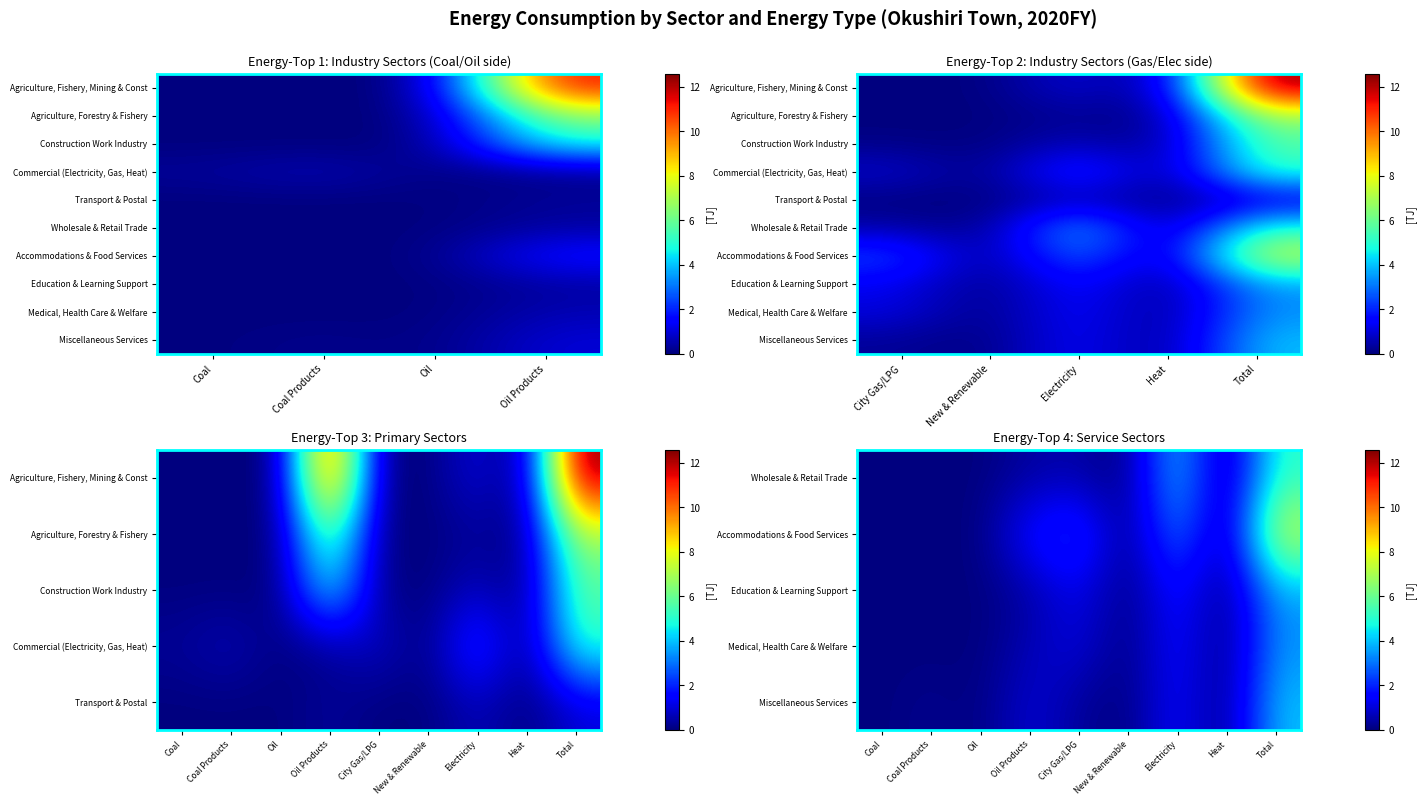

Which category has the lowest value across all series?

Coal